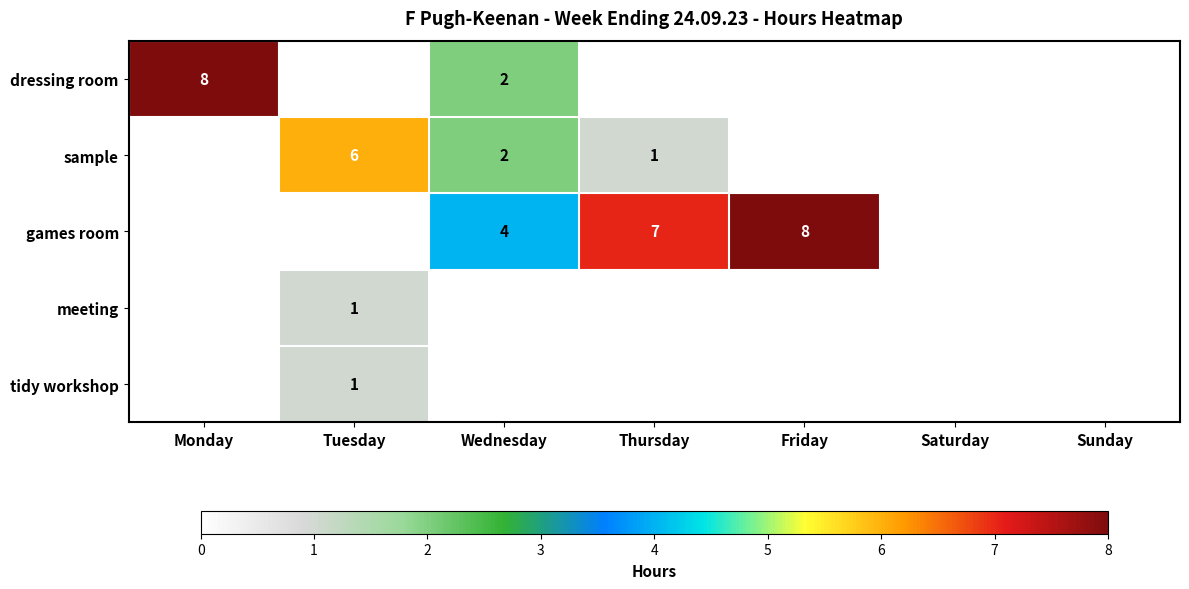

True or false: tidy workshop has a value of 1 at Tuesday.

True